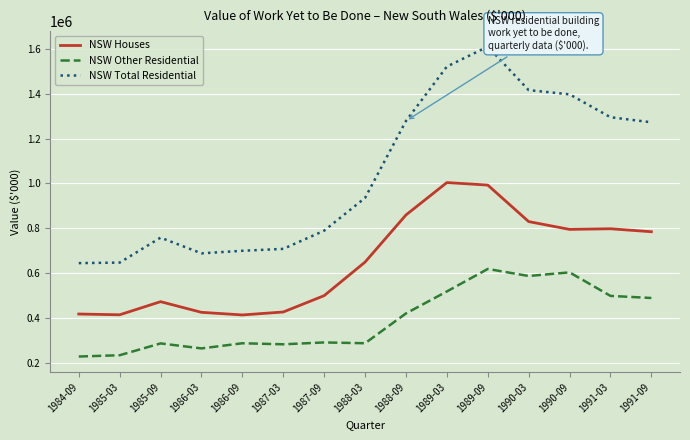

List the series in order of their peak value, lowest first.

NSW Other Residential, NSW Houses, NSW Total Residential